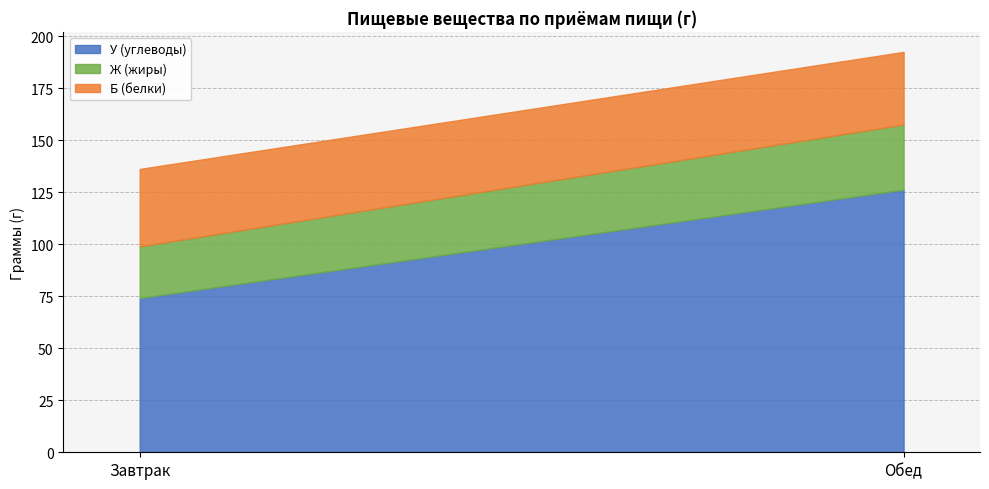

At how many categories does at least one series exceed 116?

1